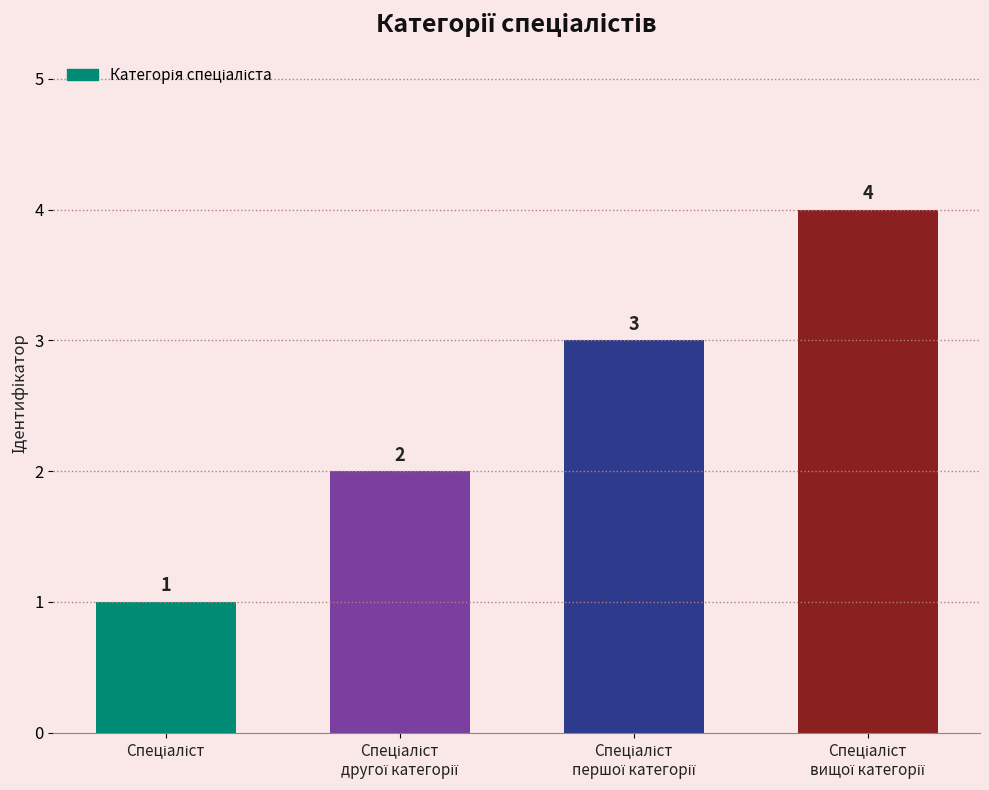

What is the value of the 2nd bar from the left?

2